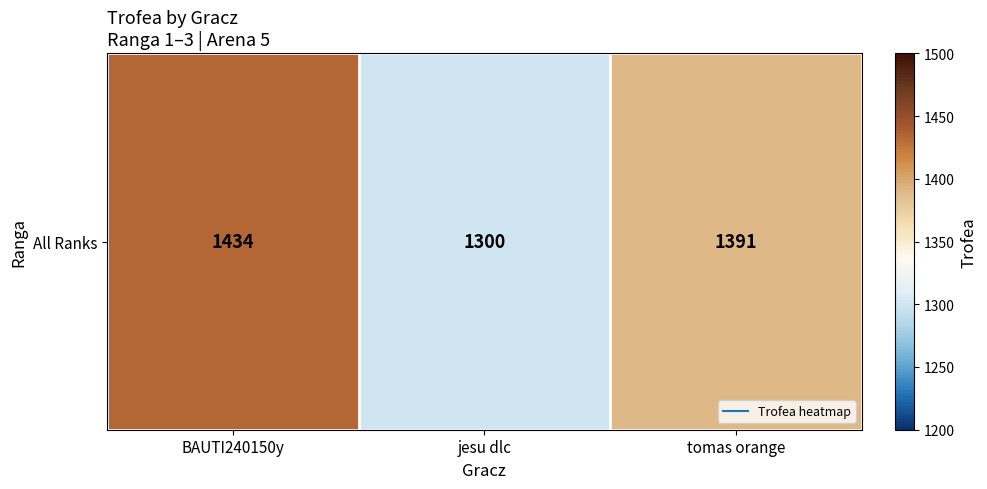

The chart shows a value of 1985 at jesu dlc. True or false?

False